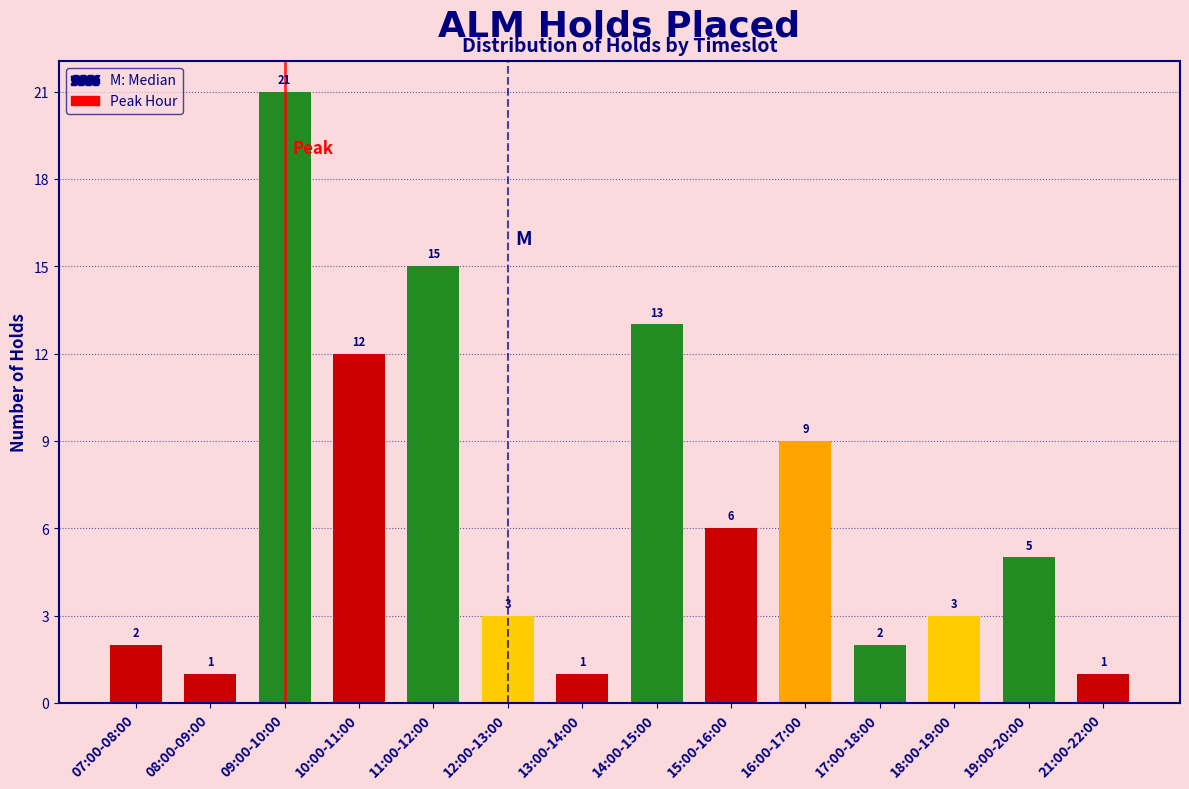

Reading left to right, what are all the values shown in this chart?

2	1	21	12	15	3	1	13	6	9	2	3	5	1